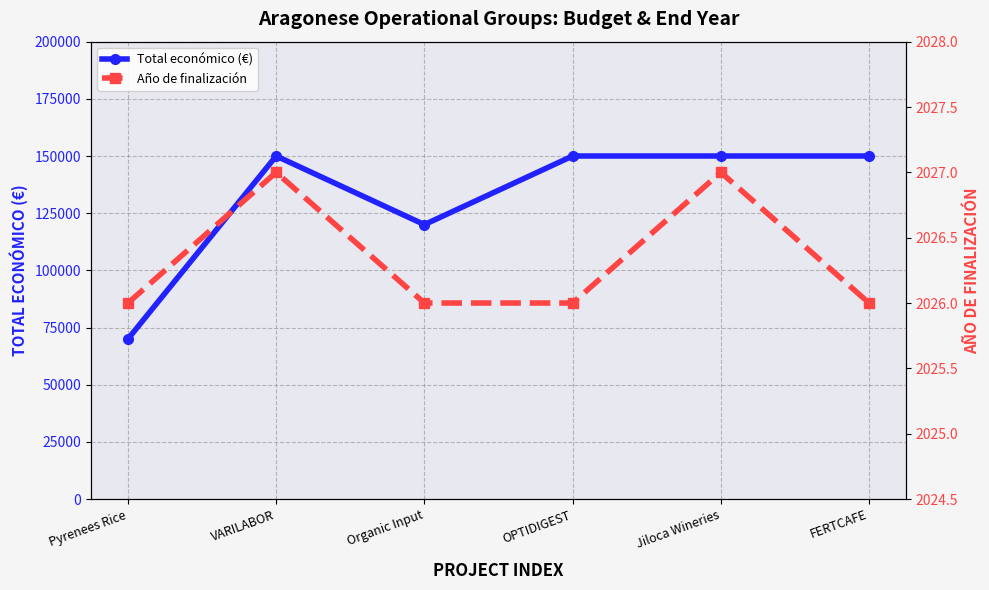

What is the sum of the Total económico (€) values at OPTIDIGEST and Jiloca Wineries?

300000